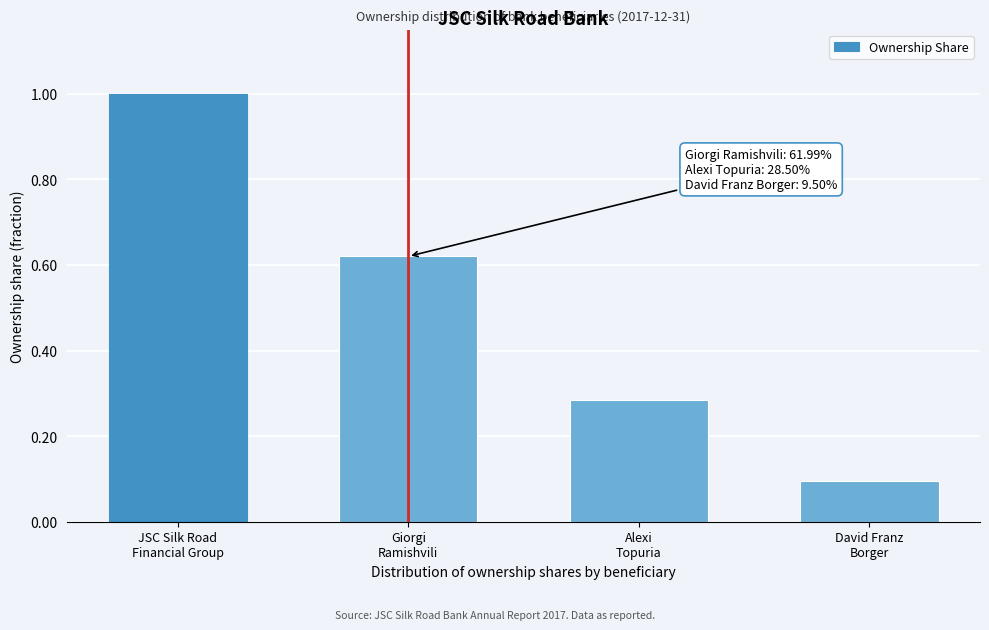

What is the value of the 1st bar from the left?

1.0